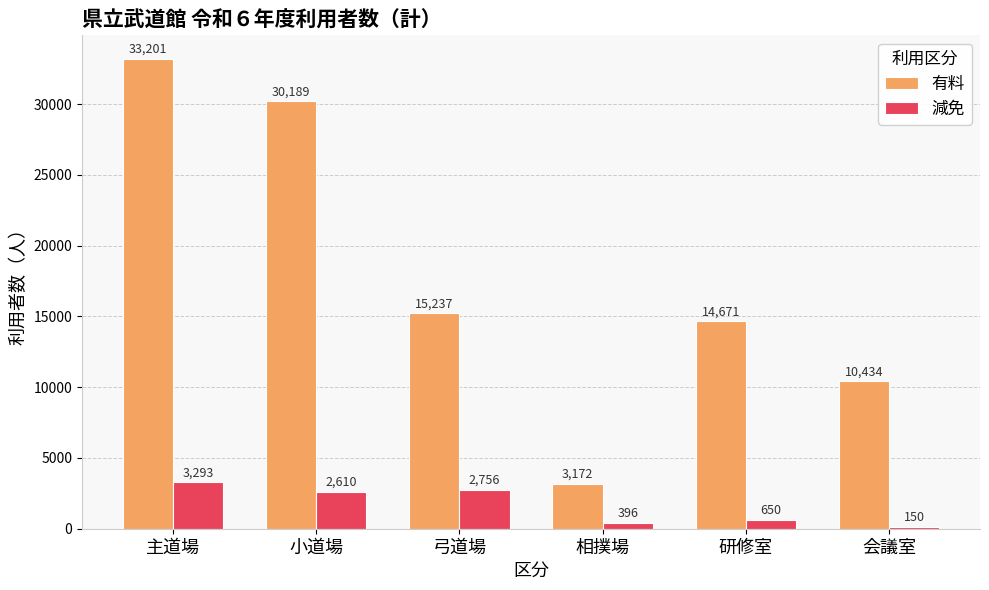

What is the difference between the highest and lowest values at 会議室?

10284